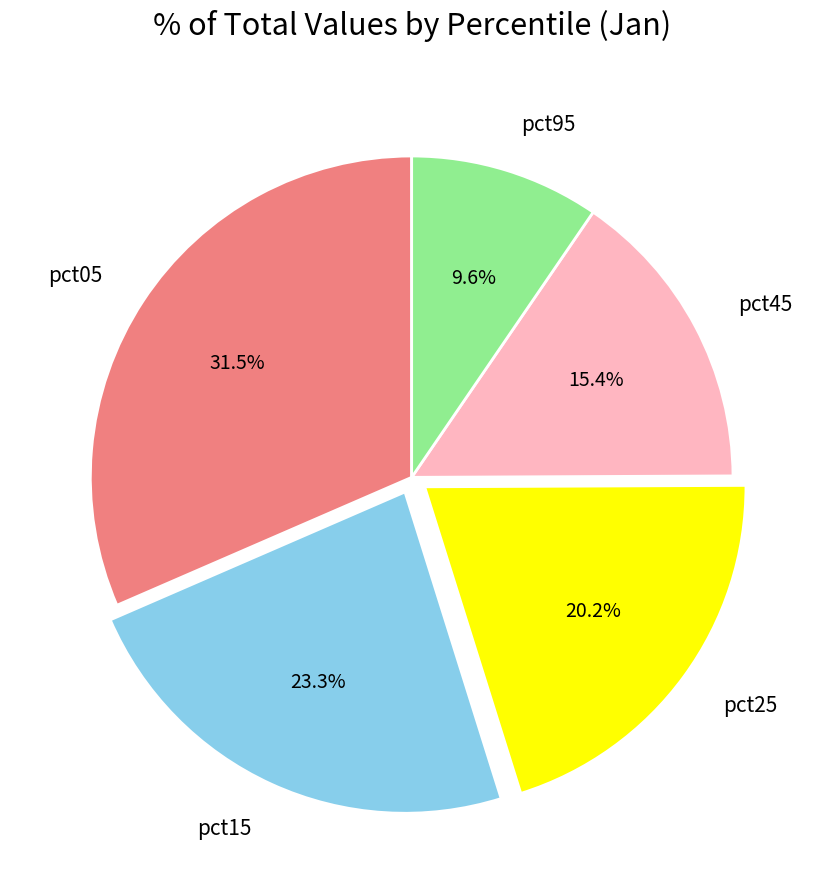

Which category has the biggest portion of the pie?

pct05